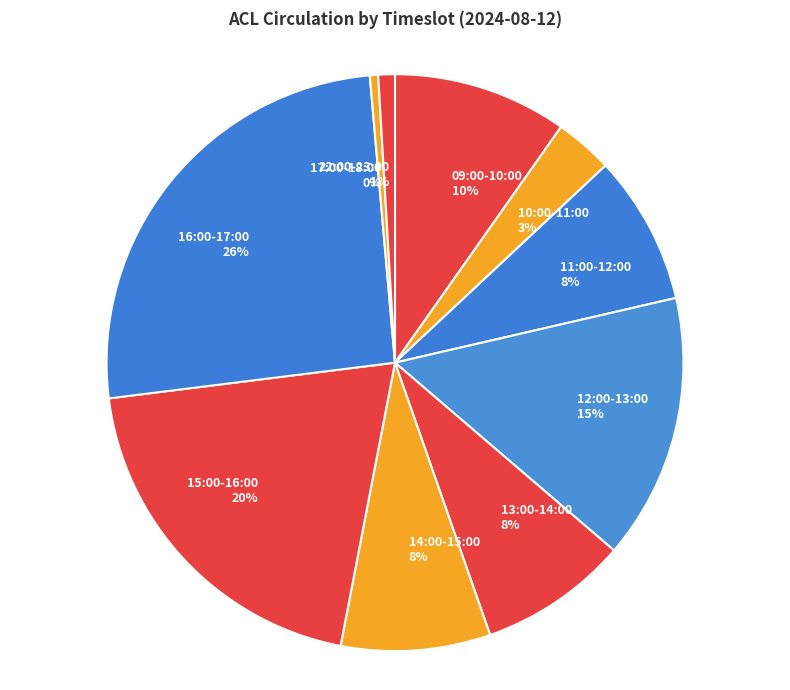

Combined, do 10:00-11:00 and 09:00-10:00 account for over 50%?

No